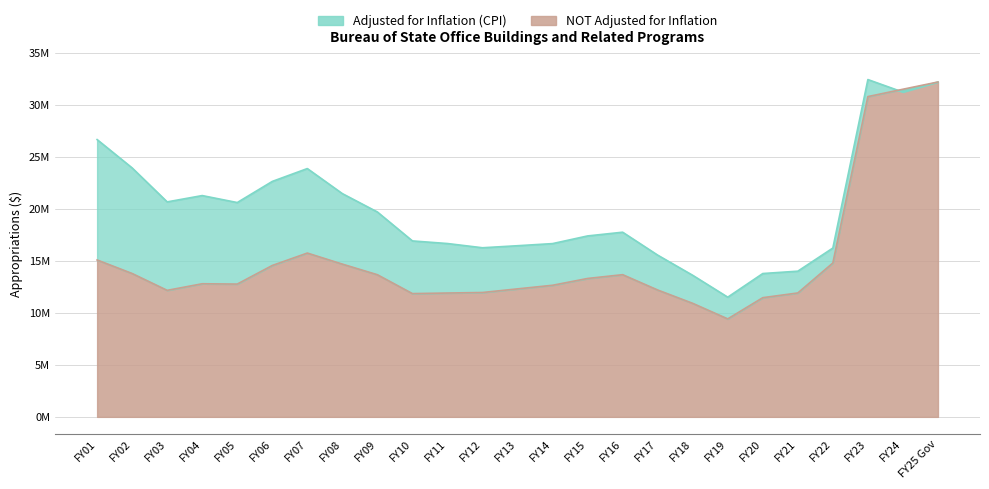

Between which two adjacent categories do NOT Adjusted for Inflation and Adjusted for Inflation (CPI) first intersect?

FY23 and FY24